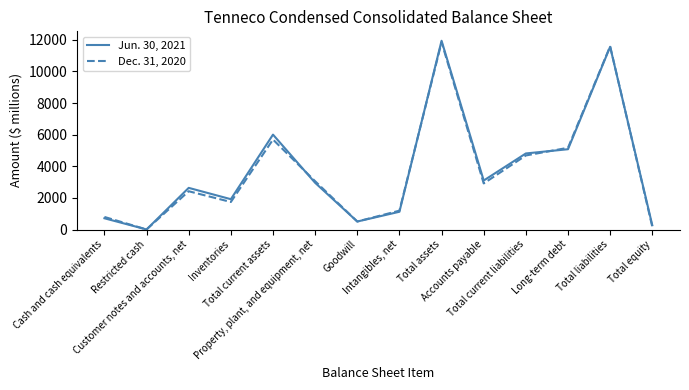

What are all the series names shown in the legend?

Jun. 30, 2021, Dec. 31, 2020